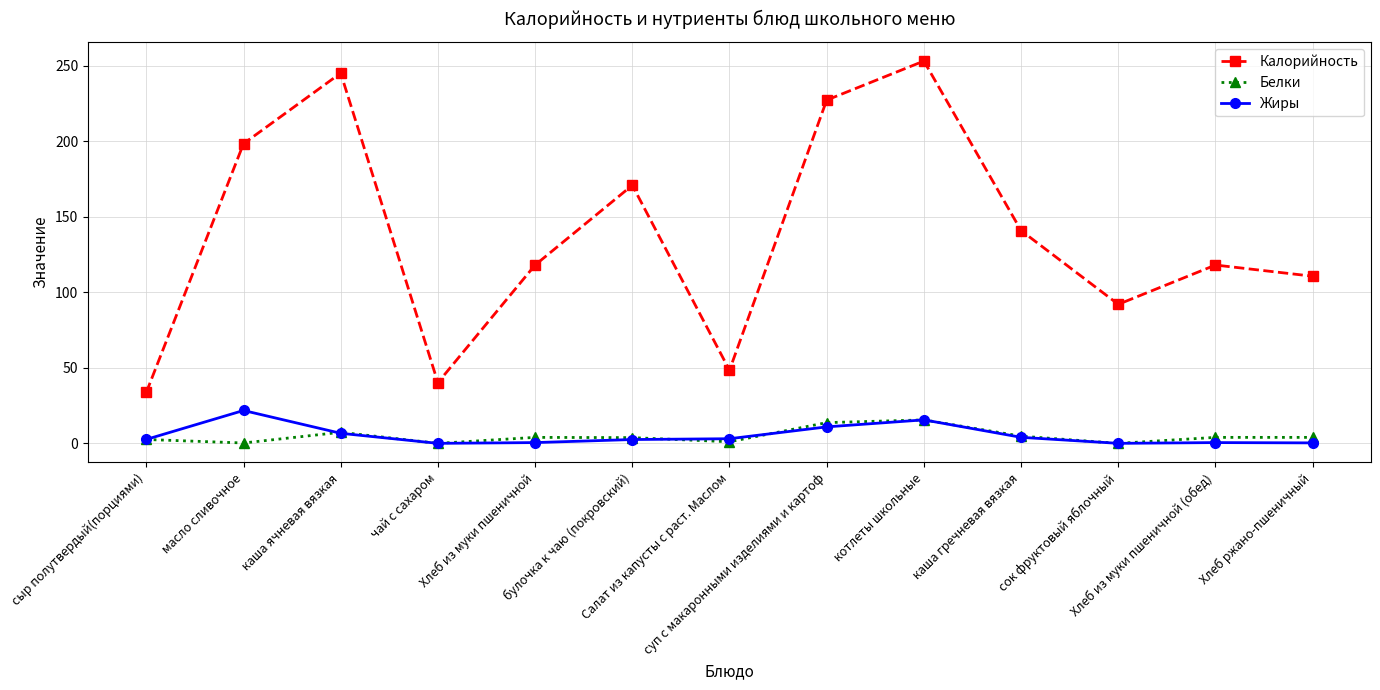

Which series has the largest total across all categories?

Калорийность